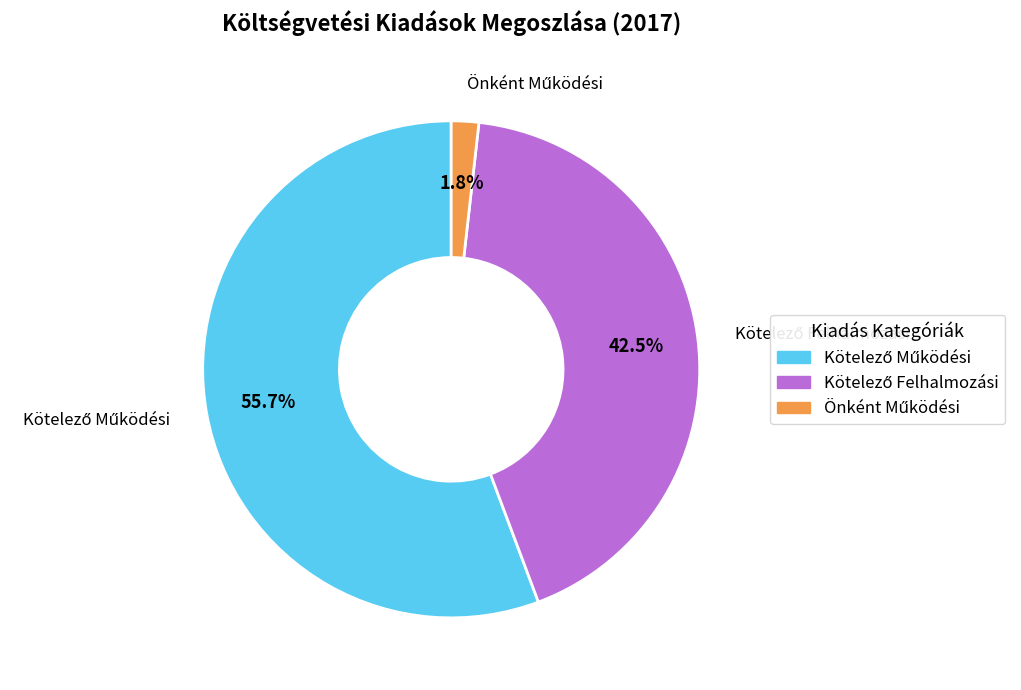

Is there any slice that represents more than half of the pie?

Yes